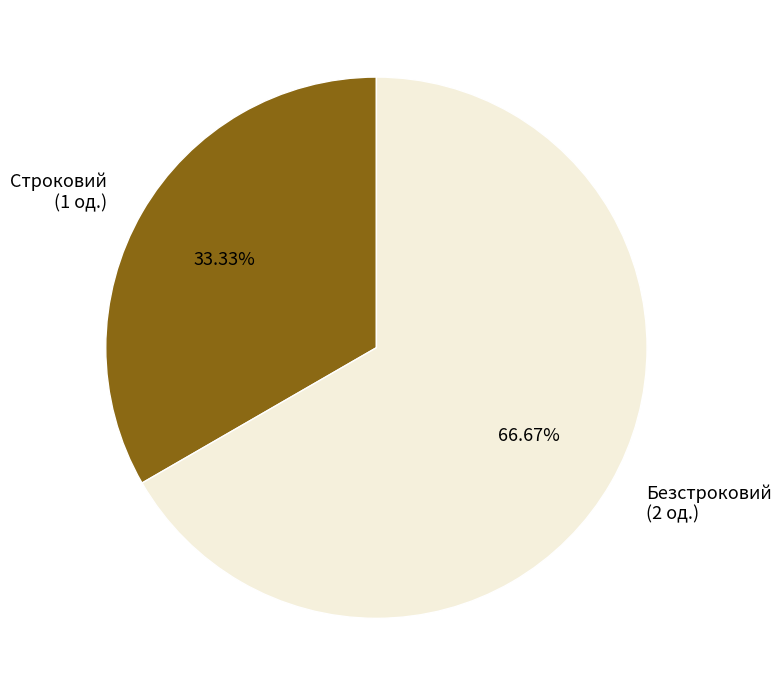

How many slices are in this pie chart?

2